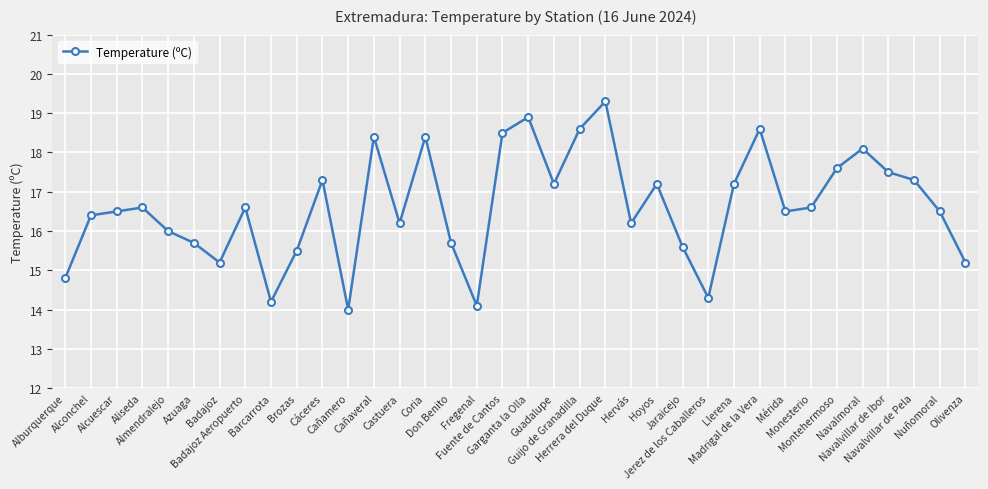

The chart shows a value of 17.2 at Llerena. True or false?

True